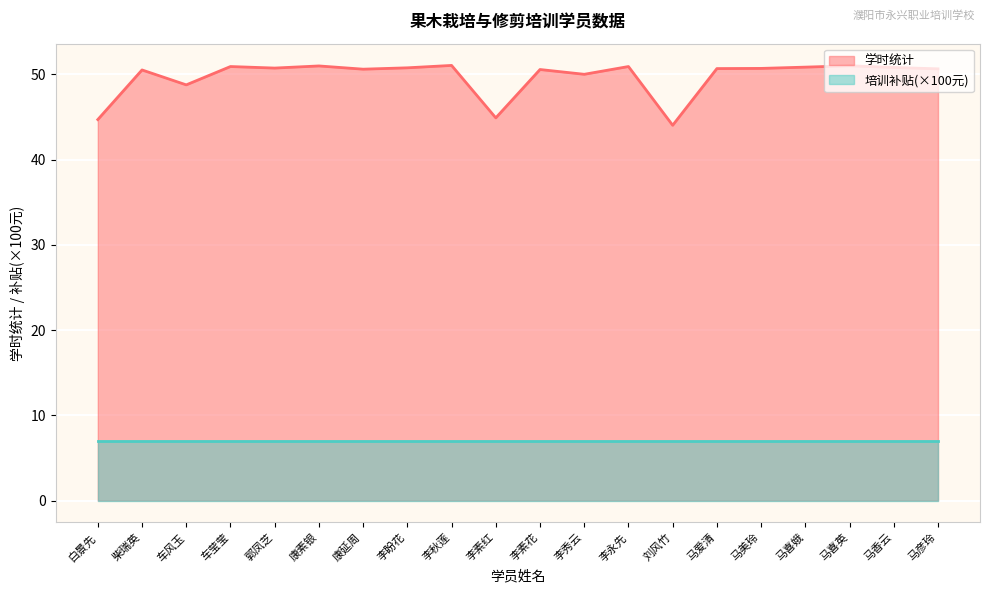

Where does the data first go above 50?

柴瑞英